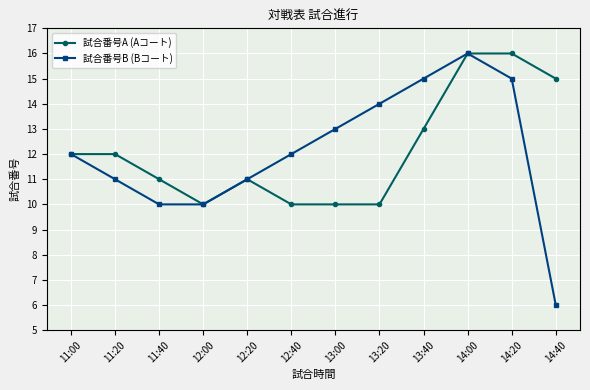

Reading left to right, what are all the values shown in this chart?

試合番号A (Aコート): 11:00=12	11:20=12	11:40=11	12:00=10	12:20=11	12:40=10	13:00=10	13:20=10	13:40=13	14:00=16	14:20=16	14:40=15
試合番号B (Bコート): 11:00=12	11:20=11	11:40=10	12:00=10	12:20=11	12:40=12	13:00=13	13:20=14	13:40=15	14:00=16	14:20=15	14:40=6